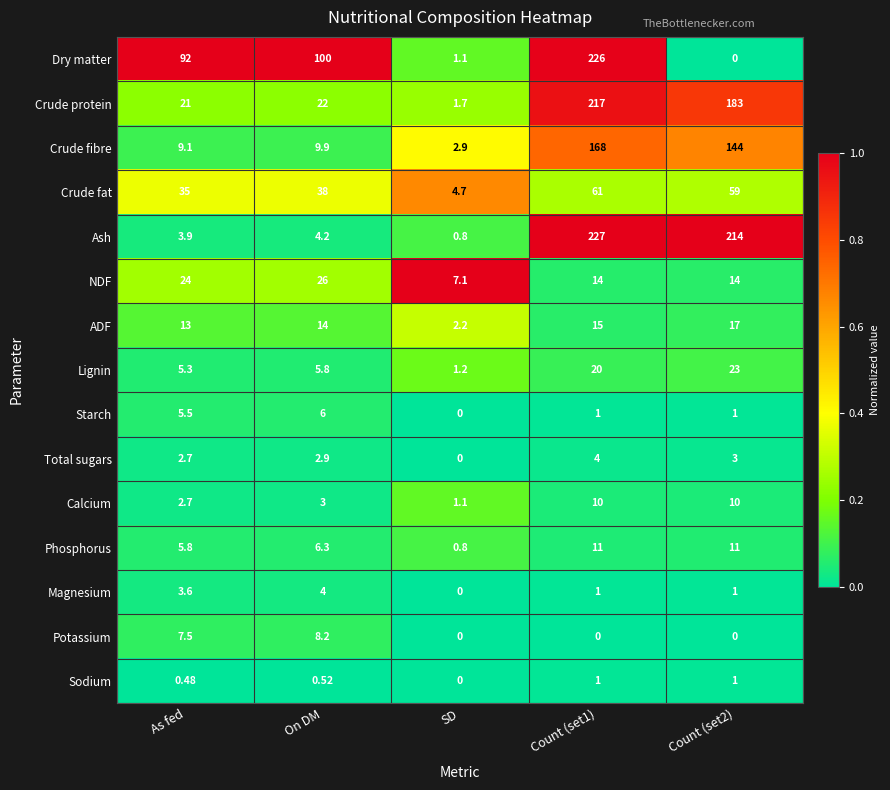

Which series has the largest total across all categories?

Ash